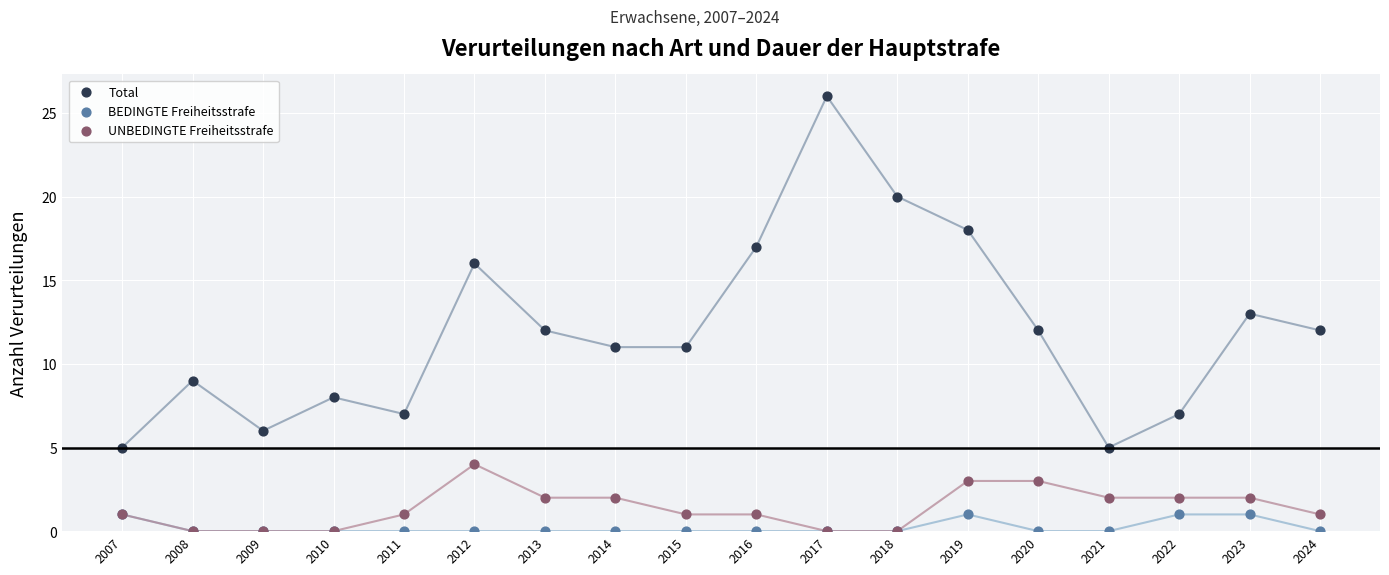

In the Total series, what Y value is closest to 15?

16